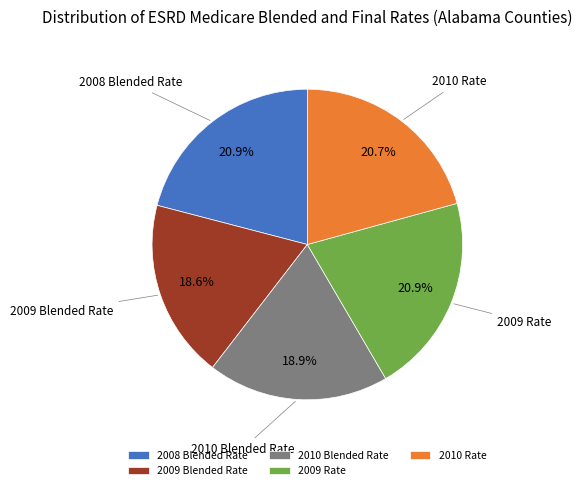

To the nearest percent, what percentage of the pie is 2009 Blended Rate?

19%